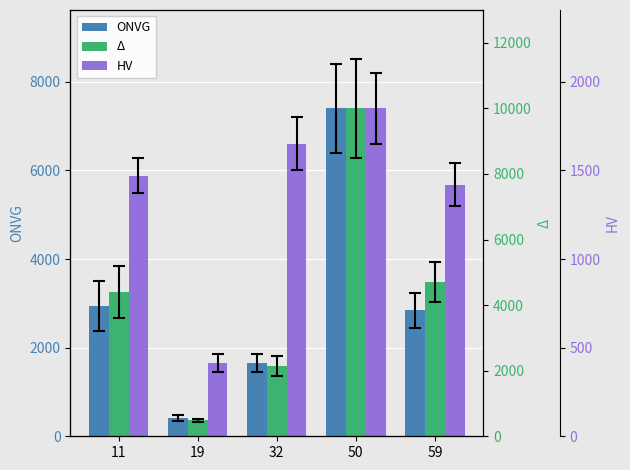

What value does the HV series have at 59?

5680.0